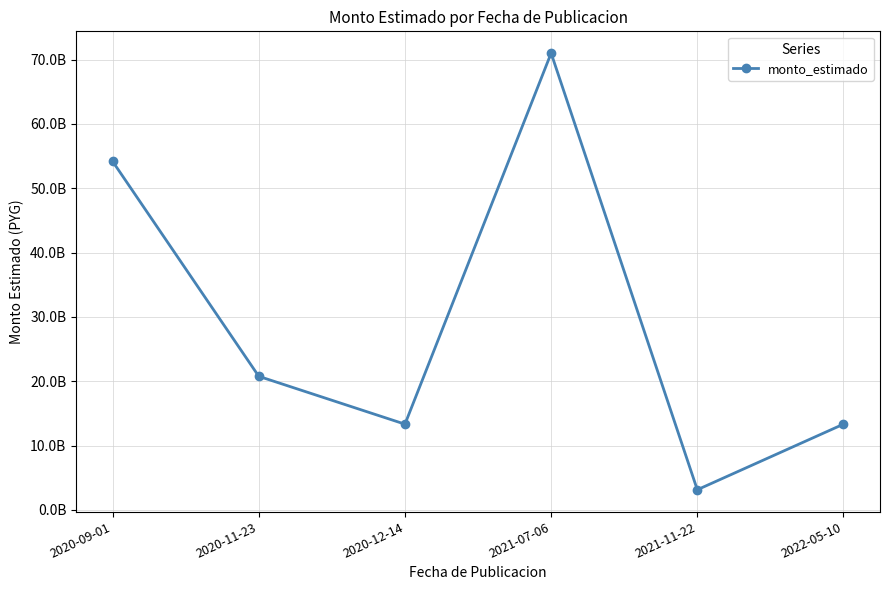

Reading left to right, list all the values displayed in this chart.

54162547409	20752451746	13316995059	70991128731	3122400000	13316995059